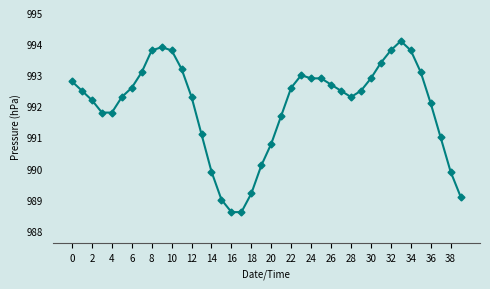

What is the average value?

992.0